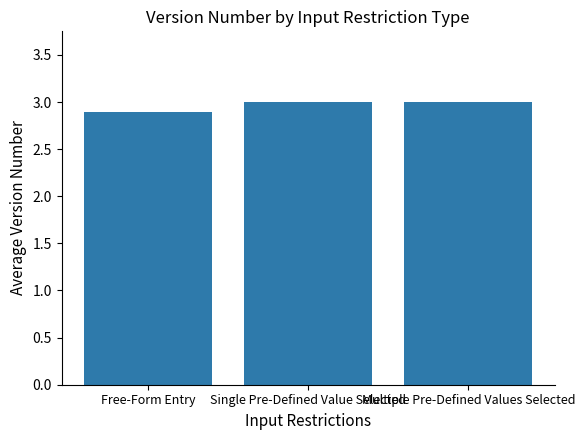

What is the smallest value displayed?

2.9